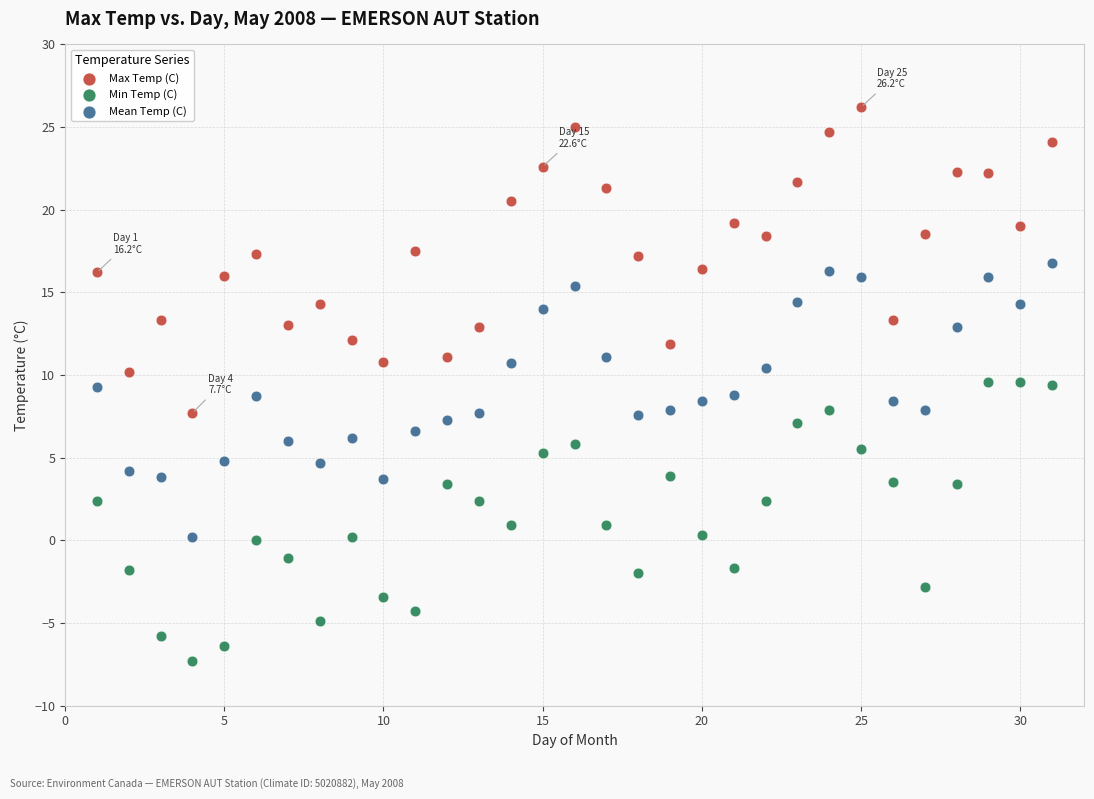

Across all data points, what is the range of Y values (max minus min)?

33.5